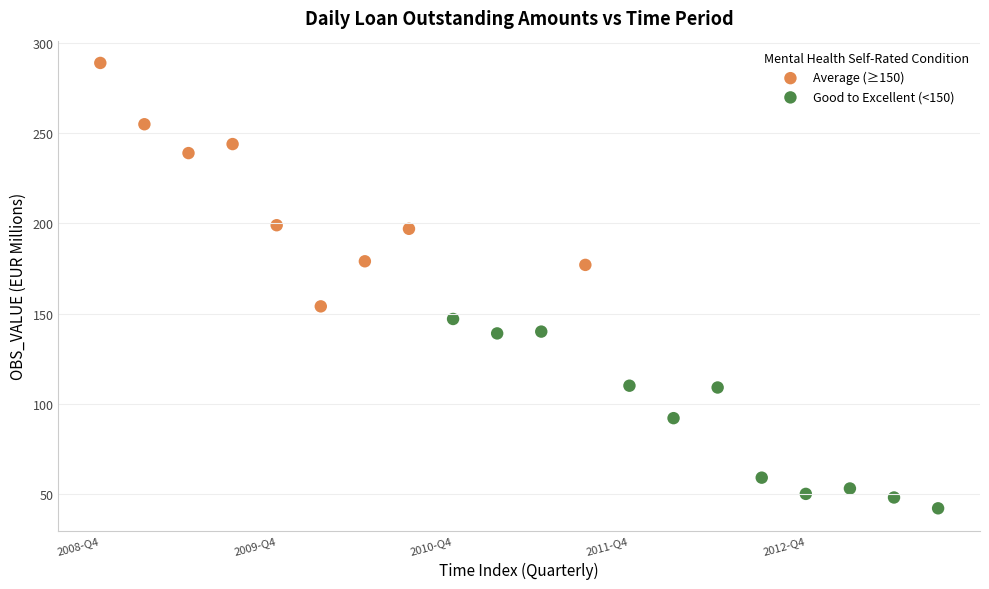

Which series has the largest Y range (max minus min)?

Average (≥150)